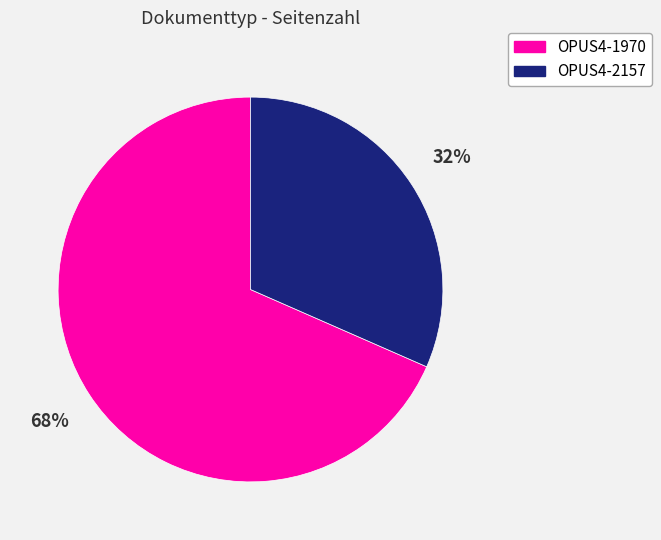

Count the number of slices in the pie.

2